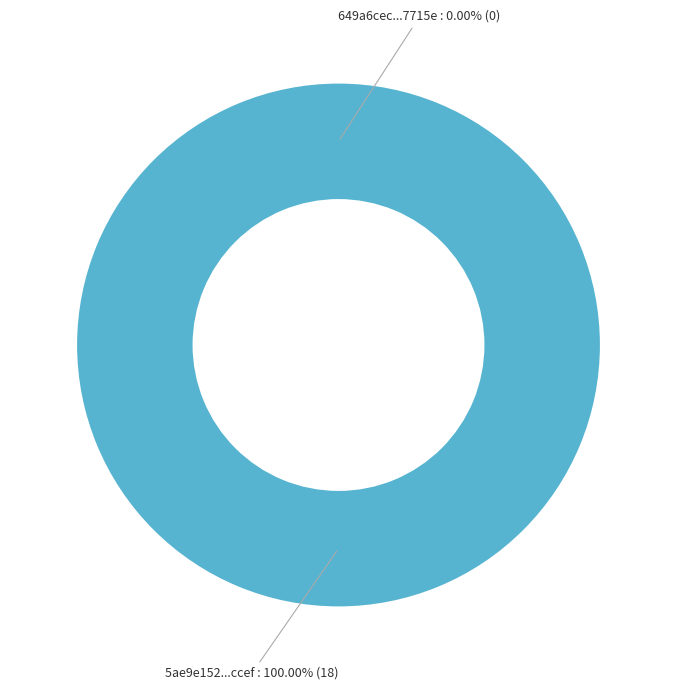

Is it true that 5ae9e152c8d8c9146d44ccef is 100% of the pie?

True